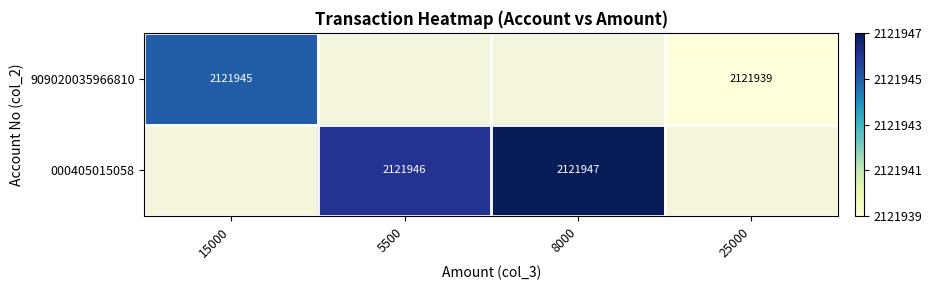

The 909020035966810 series shows 2121945 at 15000. True or false?

True